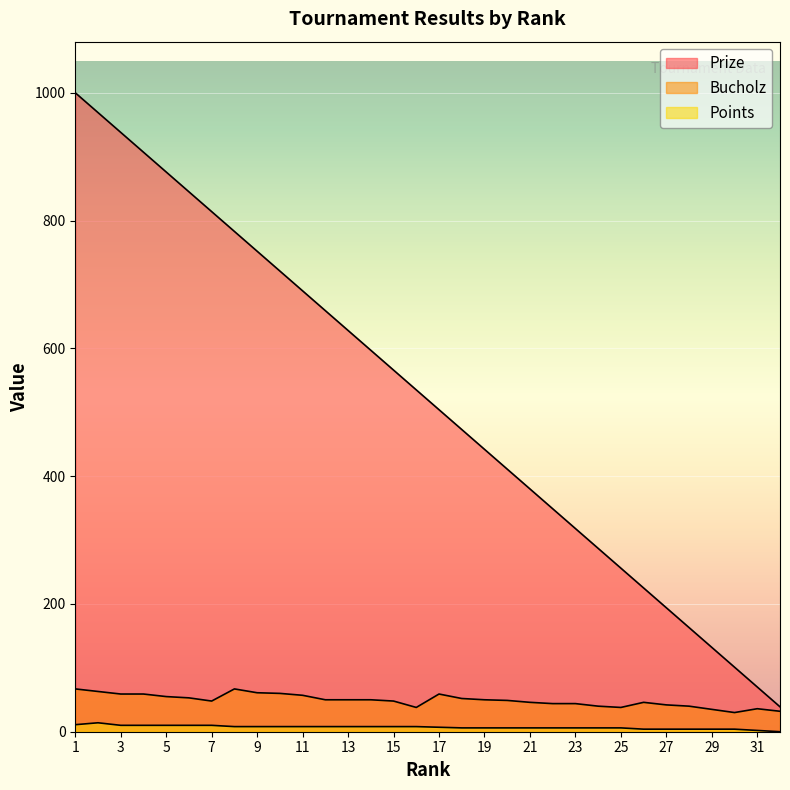

At which label does Bucholz reach its minimum?

30